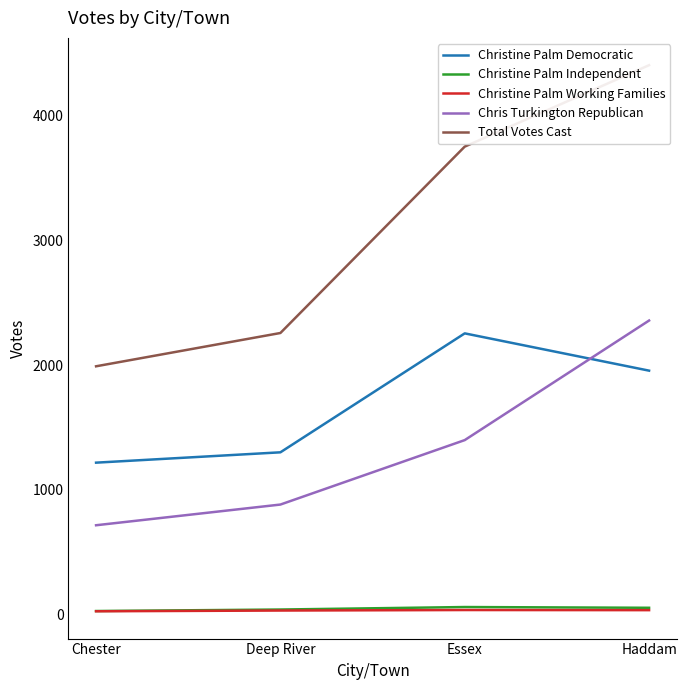

How many categories are shown in the chart?

4